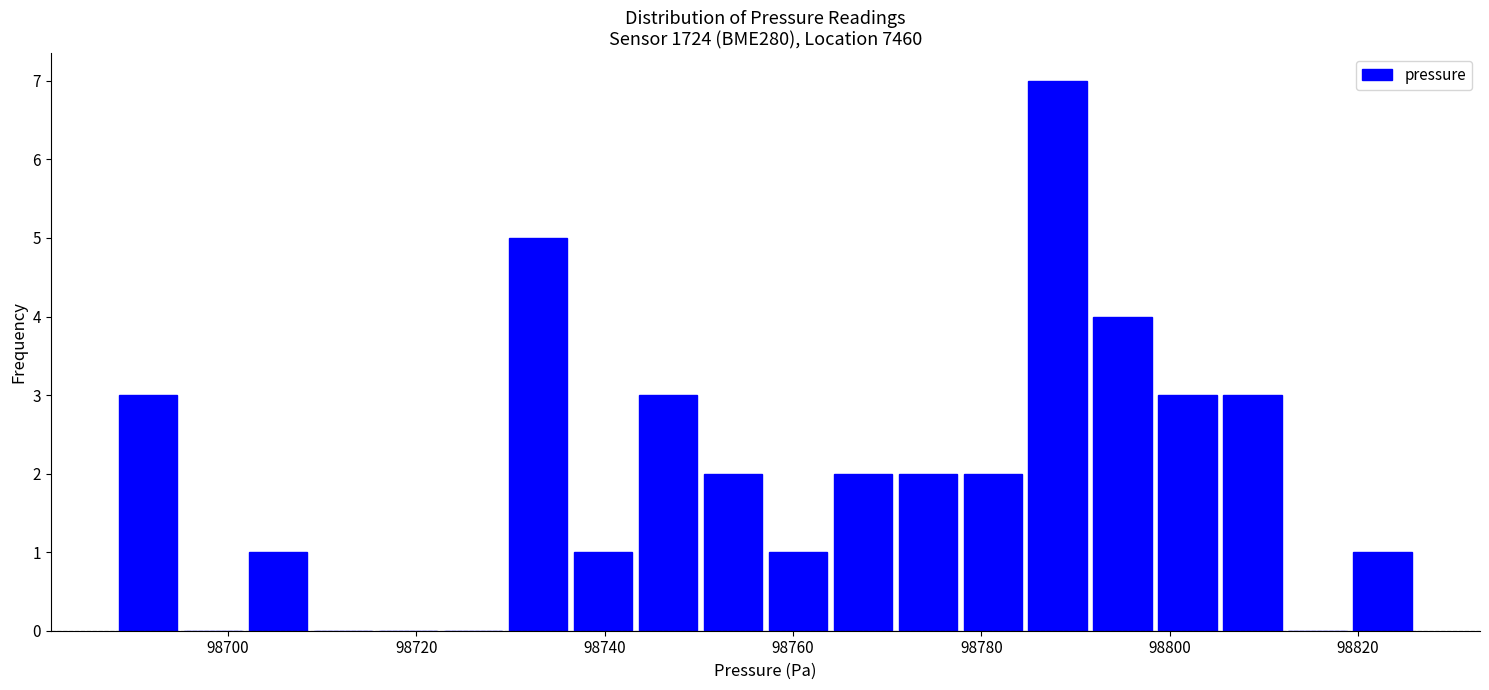

Read against the x-axis, roughly where is the centre of the tallest bar?

98788